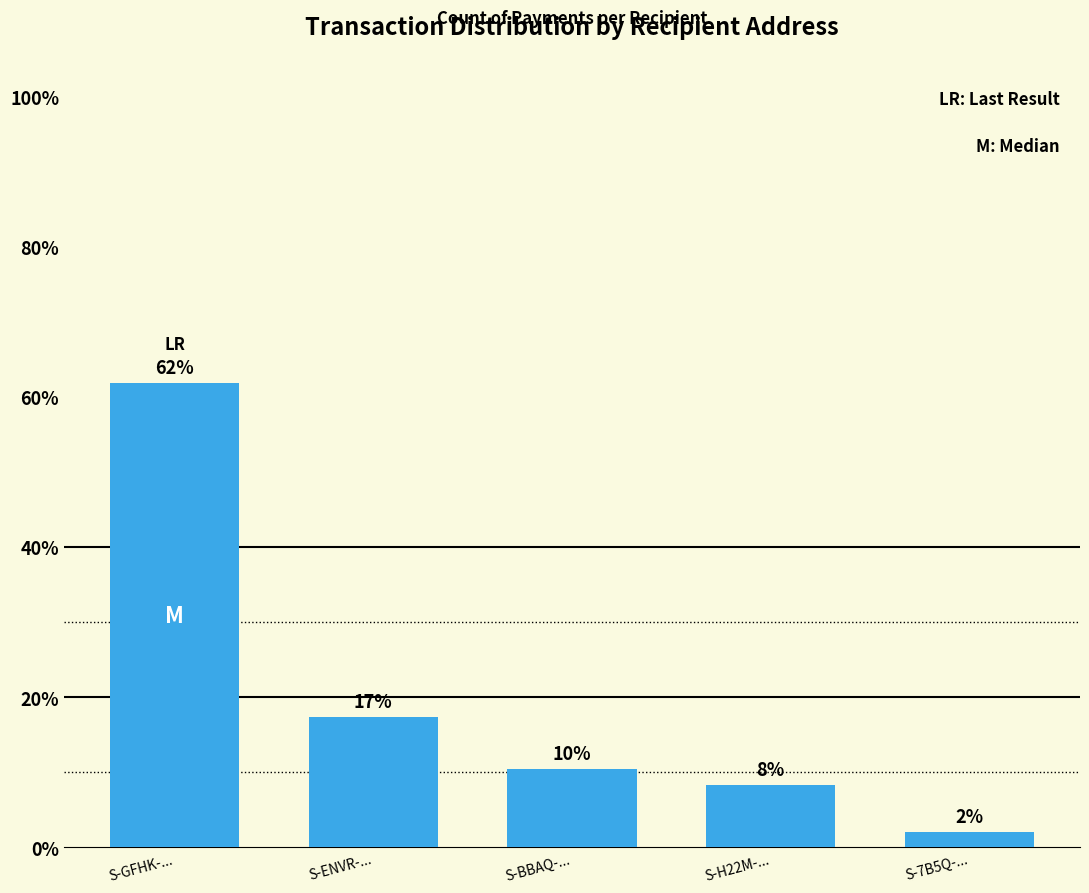

Does the chart contain any negative values?

No